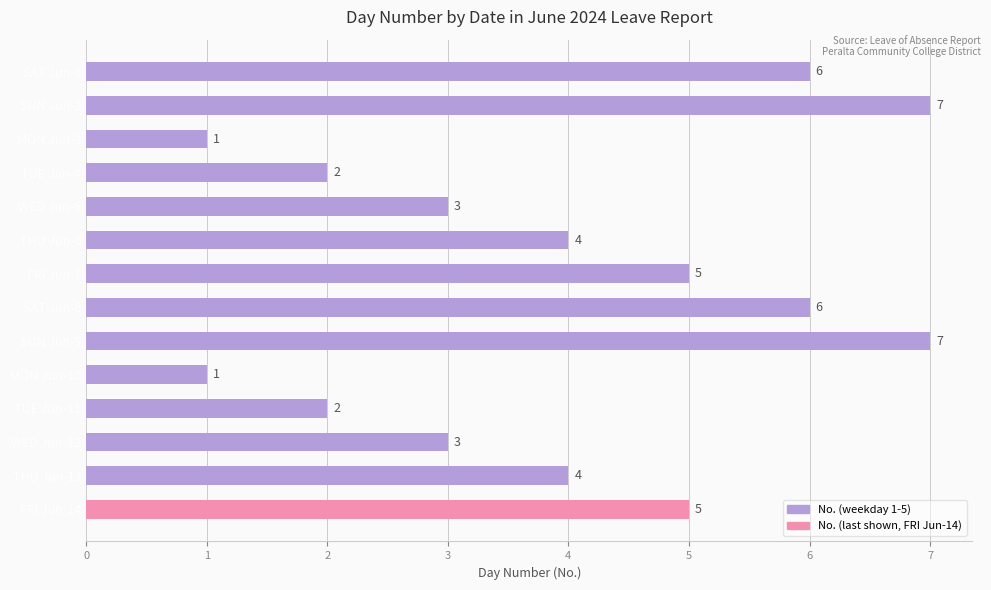

Which has a higher value, SAT Jun-1 or SUN Jun-2?

SUN Jun-2